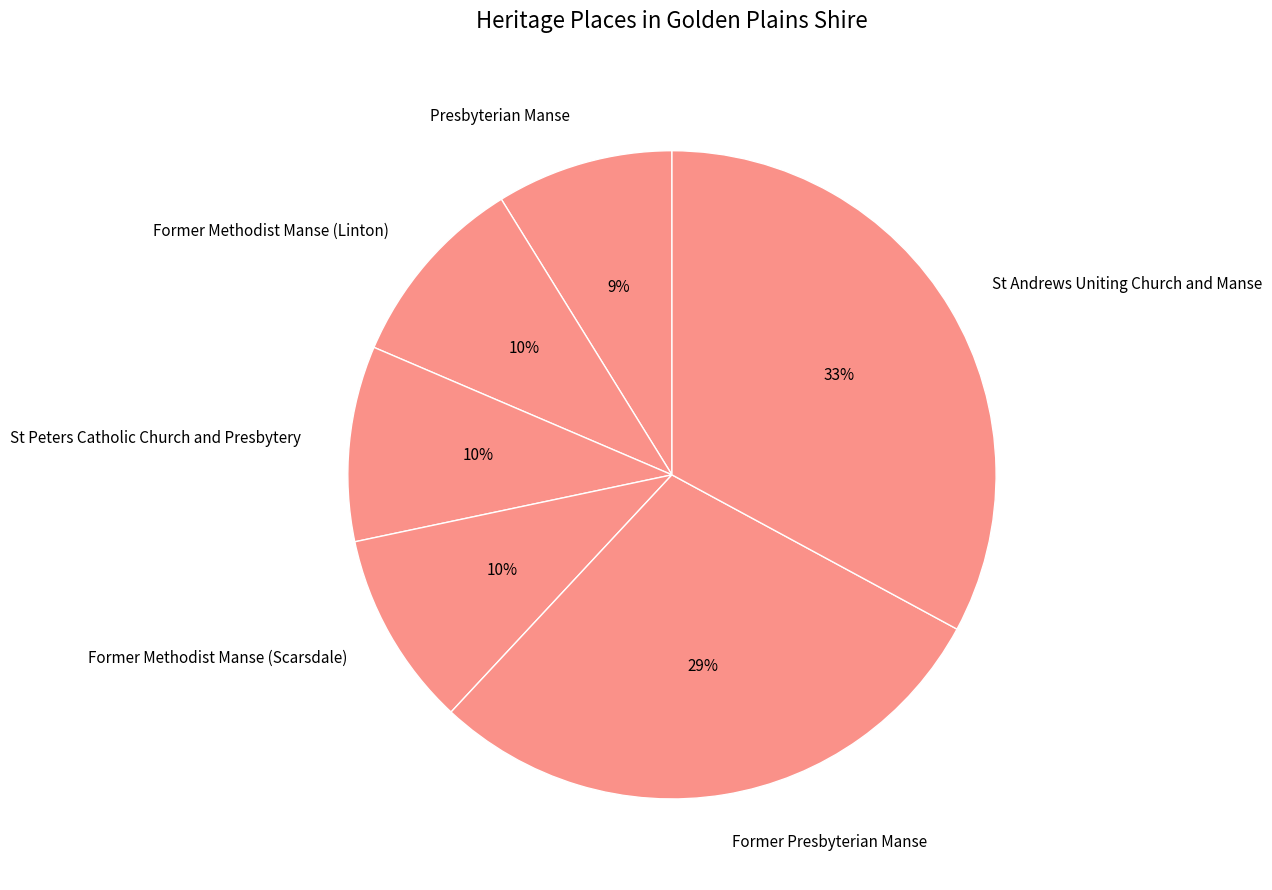

To the nearest percent, what is the difference between the largest and smallest slice percentages?

24%